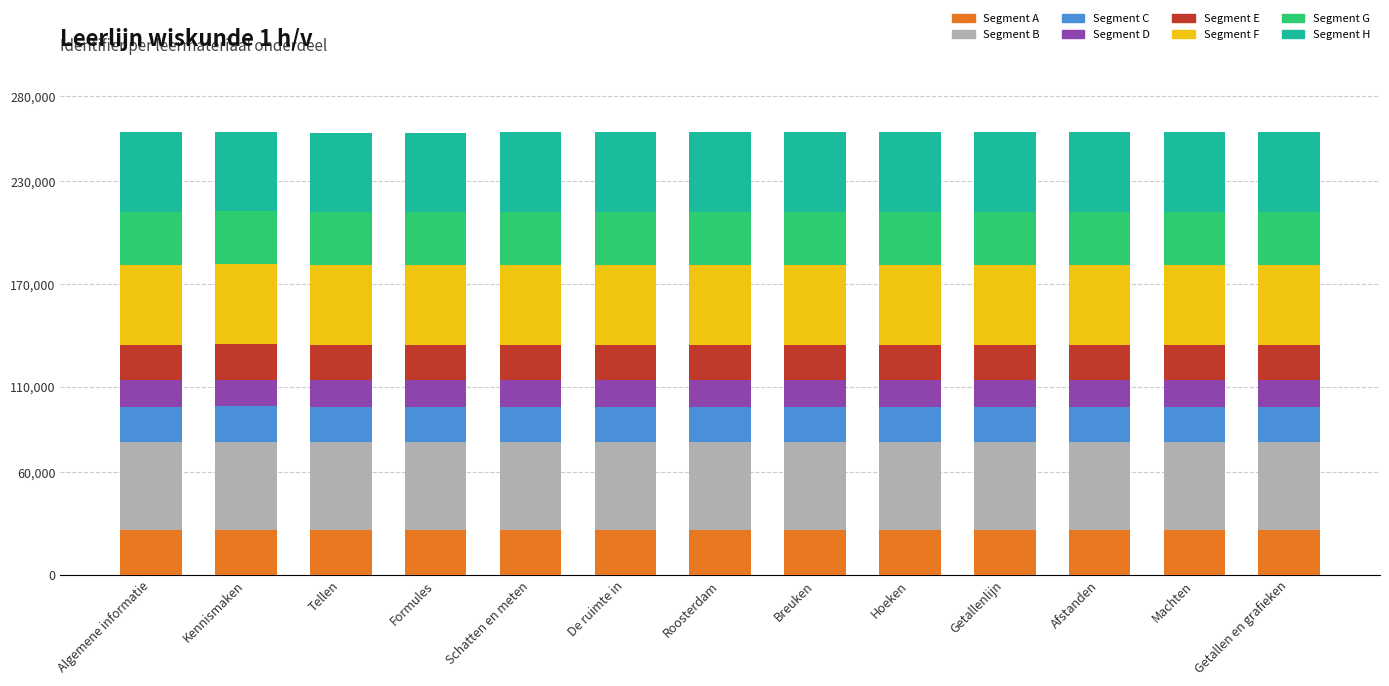

What is the total value across all series at Schatten en meten?

258653